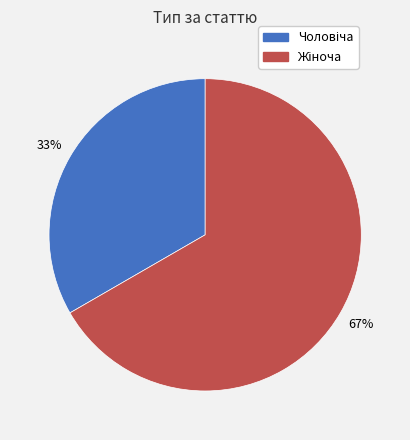

Is there a majority slice in this chart?

Yes